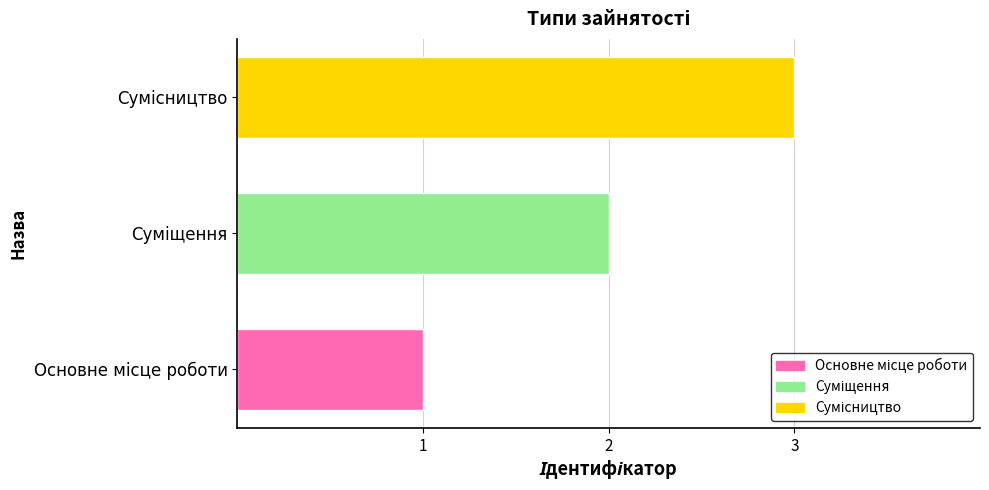

What is the minimum value shown in the chart?

1